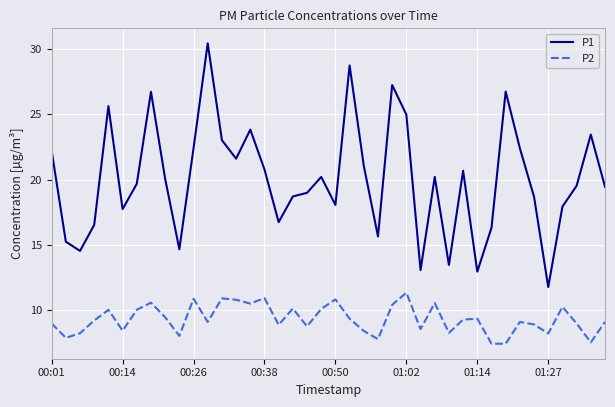

What is the minimum value shown in the chart?

7.4